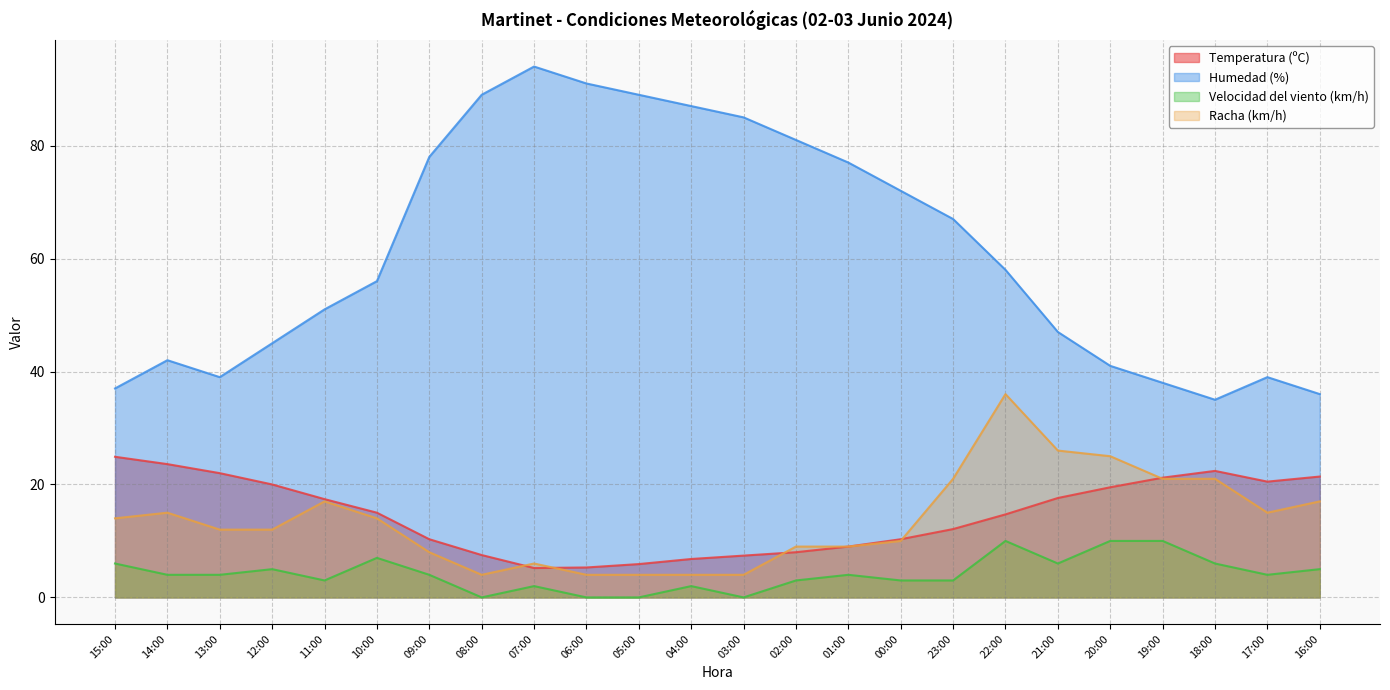

True or false: Velocidad del viento (km/h) and Racha (km/h) intersect in this chart.

False